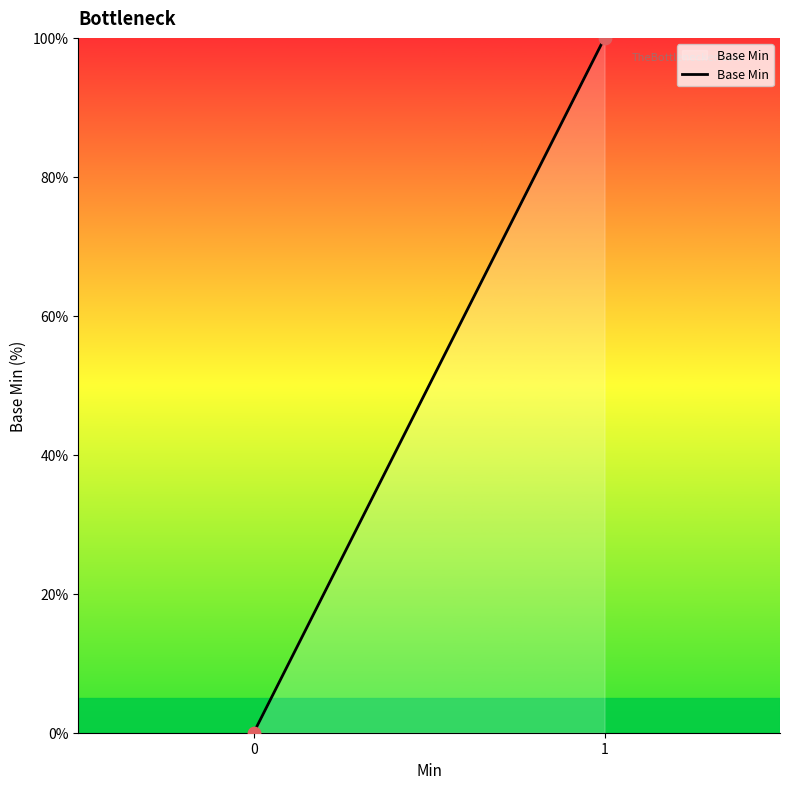

What is the range of Y values (max minus min)?

100